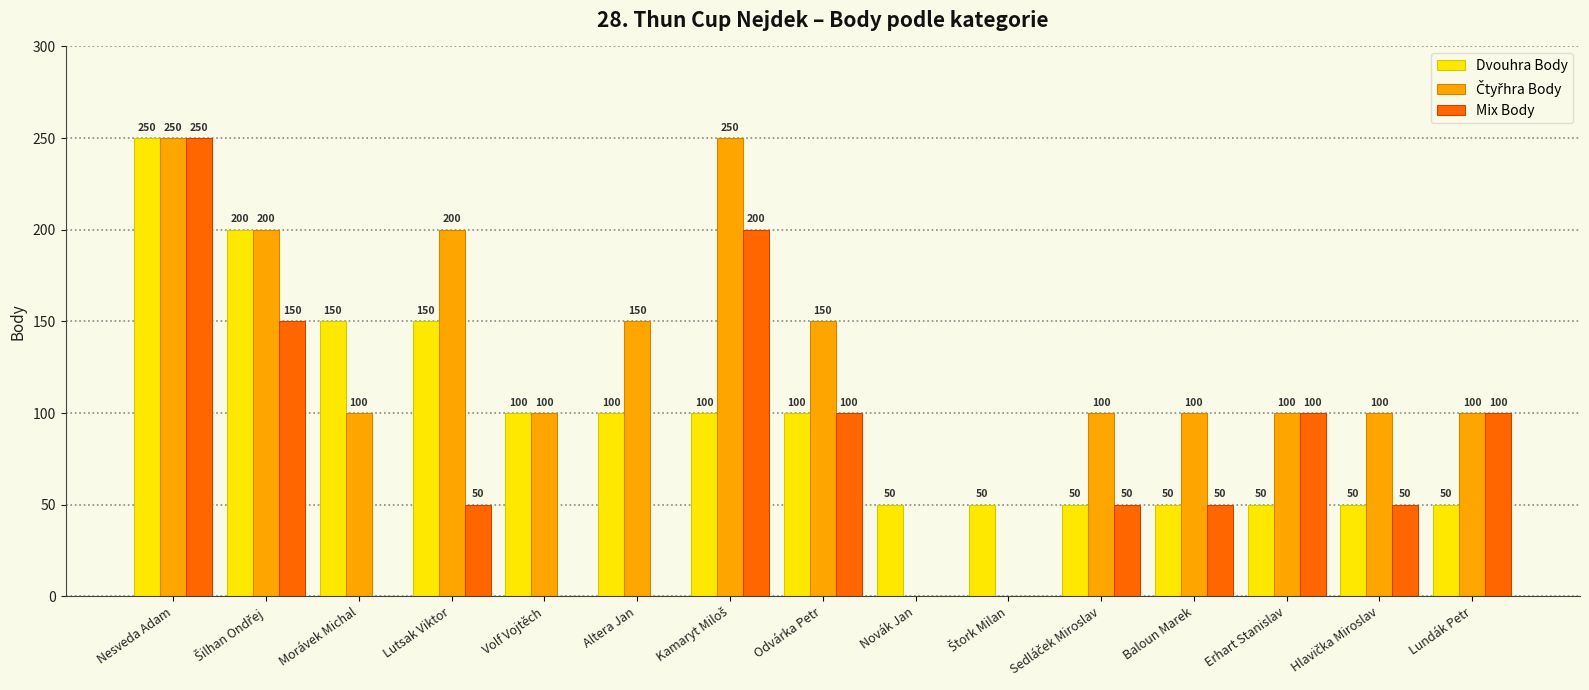

What is the total value across all series at Altera Jan?

250